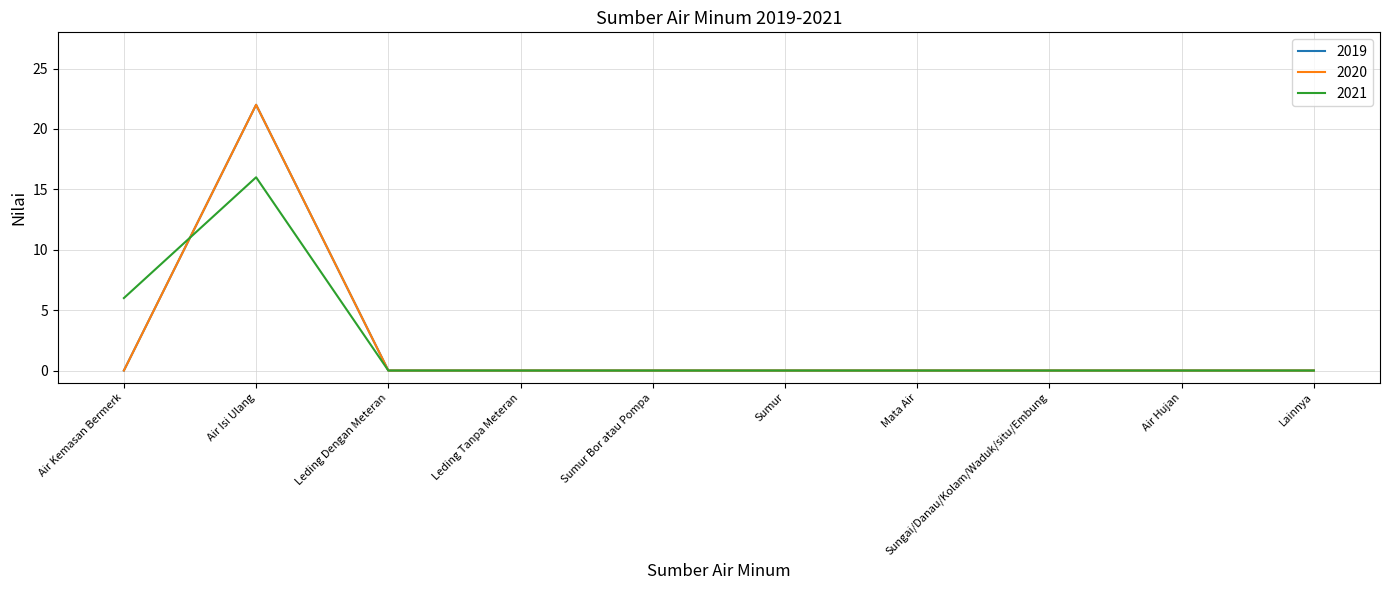

True or false: 2019 and 2020 cross at least once.

False